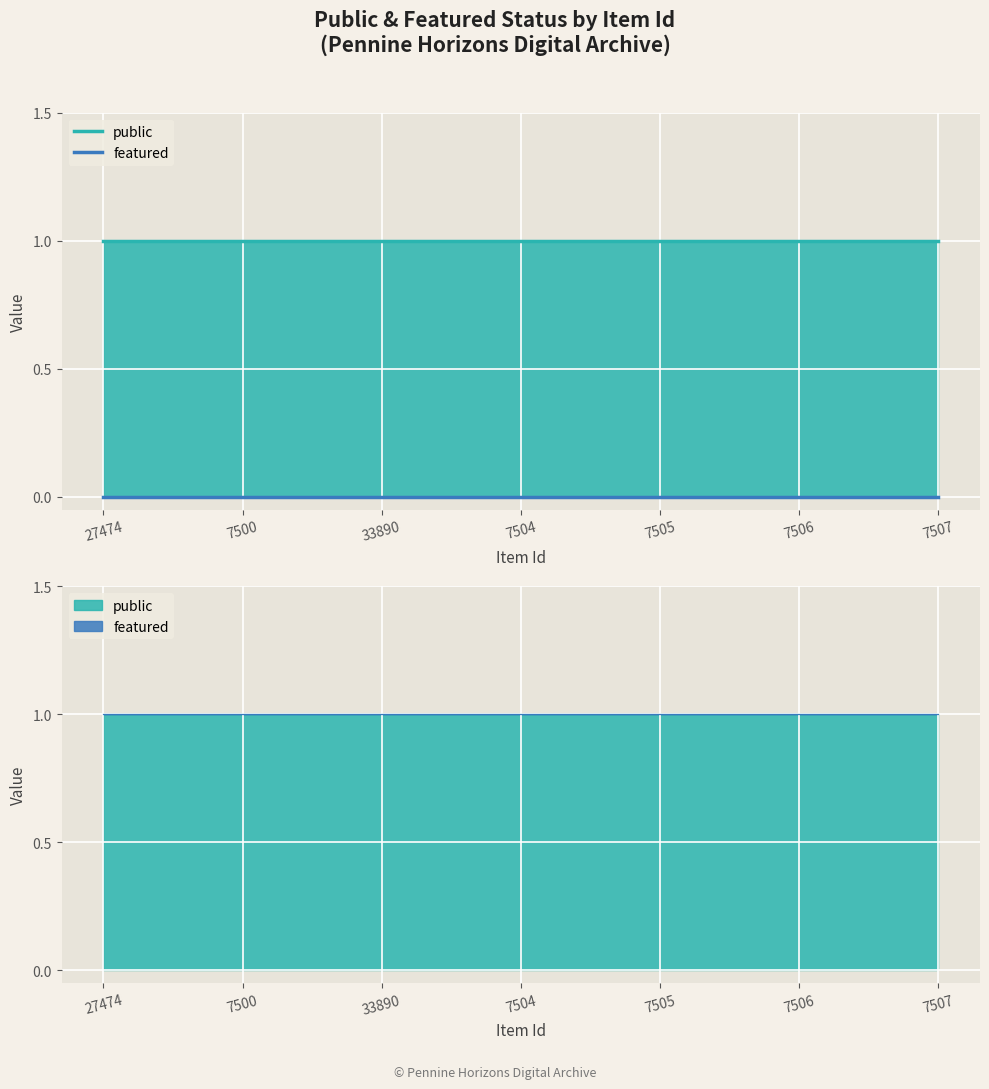

True or false: public and featured intersect in this chart.

False